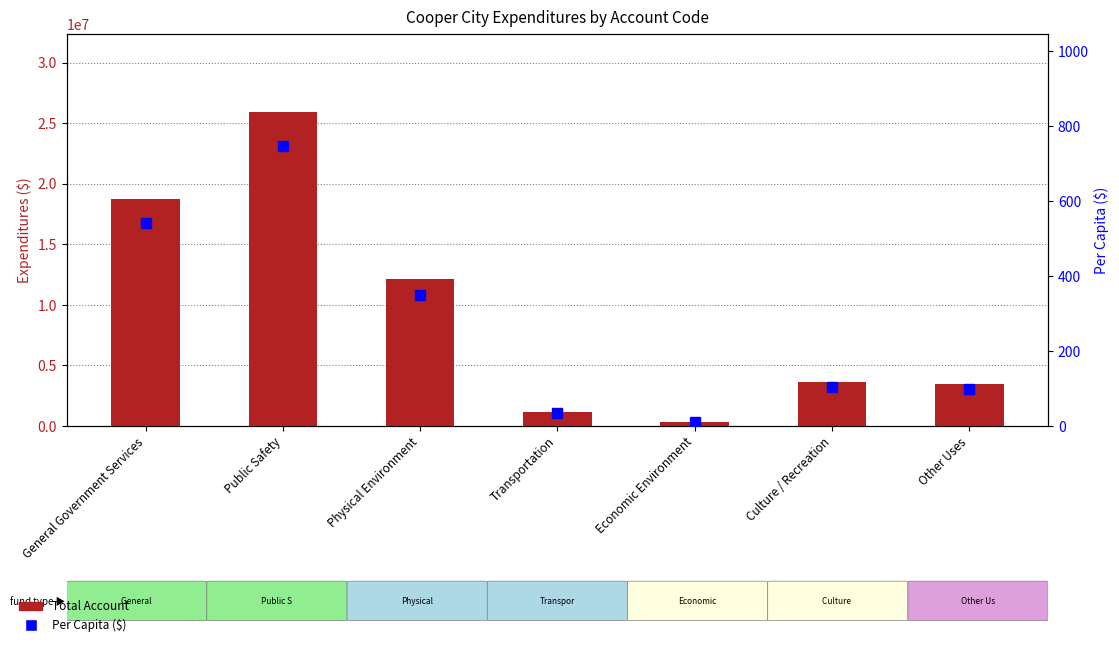

At Economic Environment, list the series in order from largest to smallest.

Total Account, Per Capita ($)